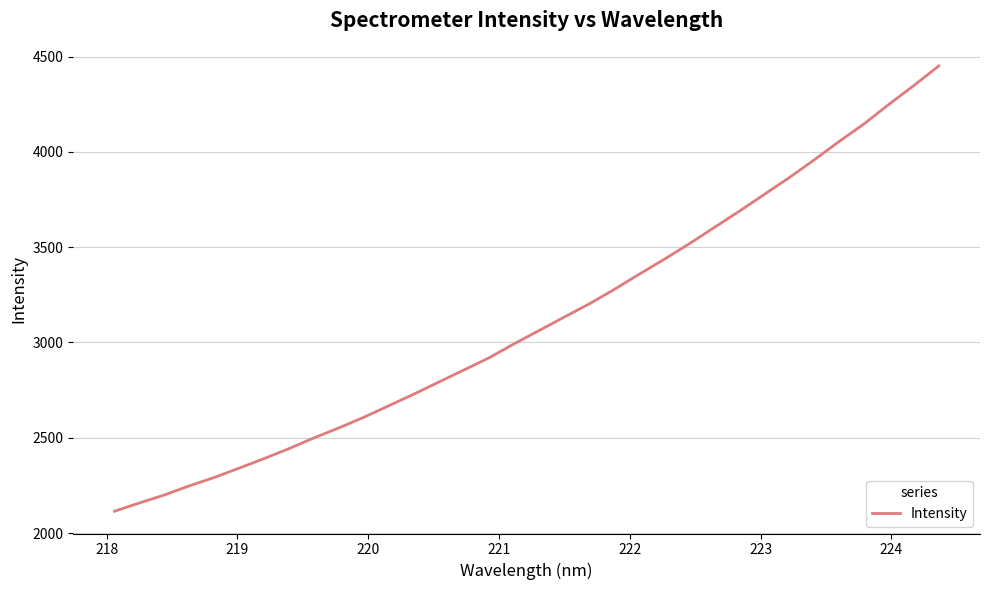

What is the greatest value displayed?

4451.6